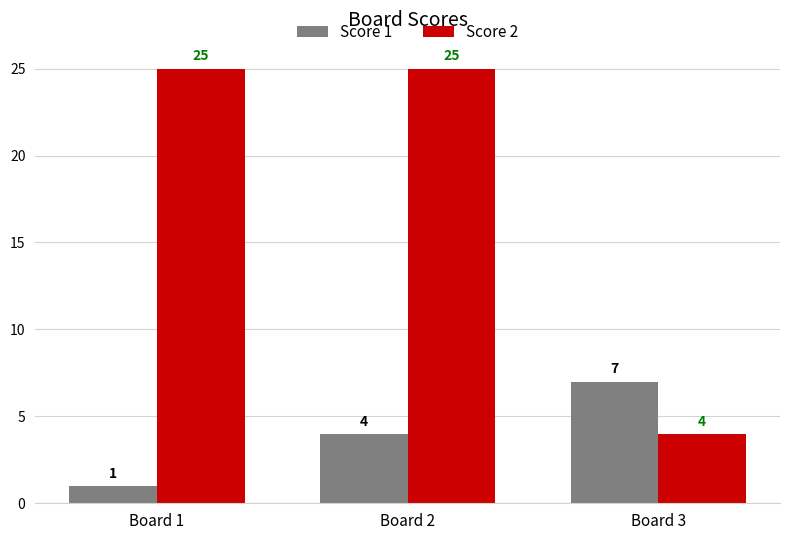

At which category is the sum across all series the highest?

Board 2